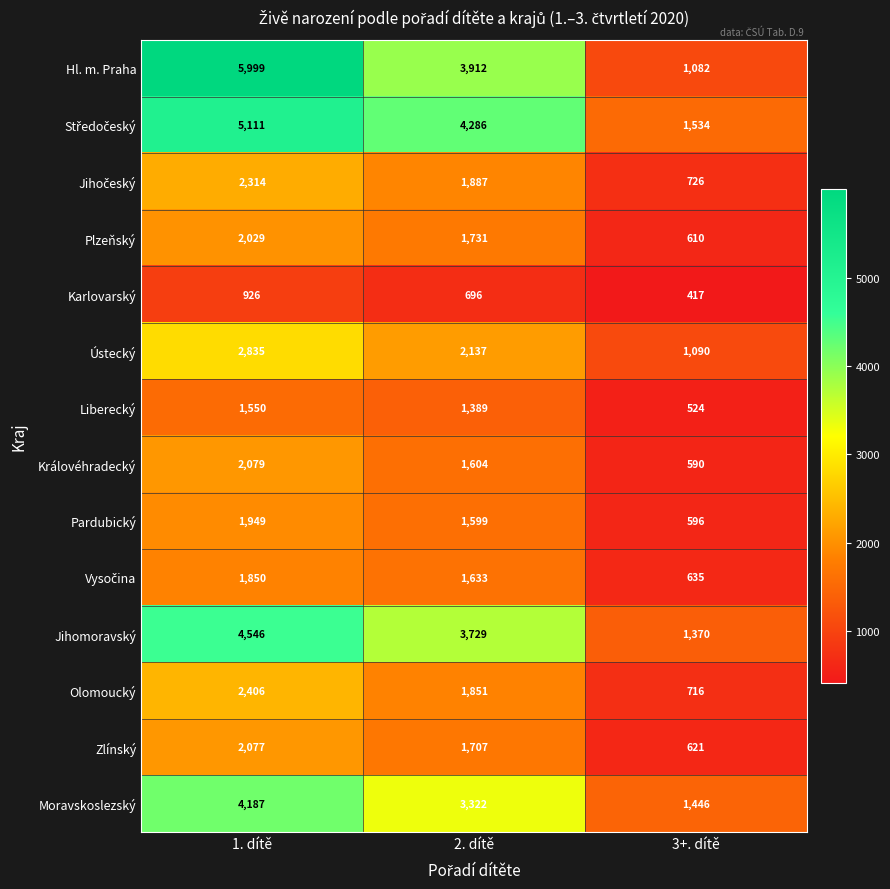

How many Jihomoravský values are between 1370 and 4546?

3